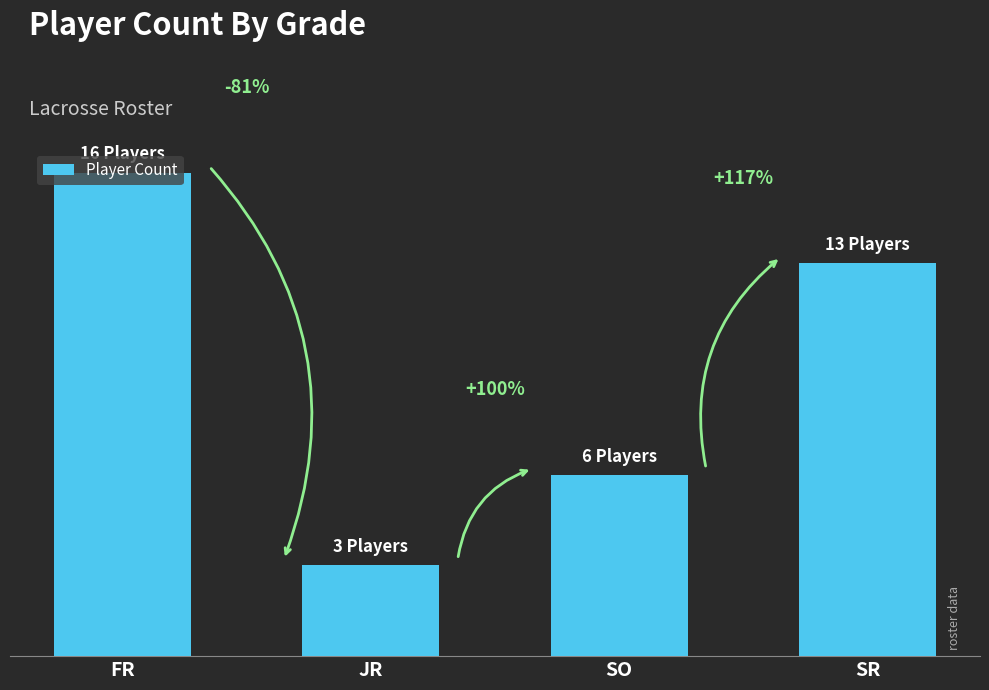

What is the approximate value at FR, to the nearest 10?

20